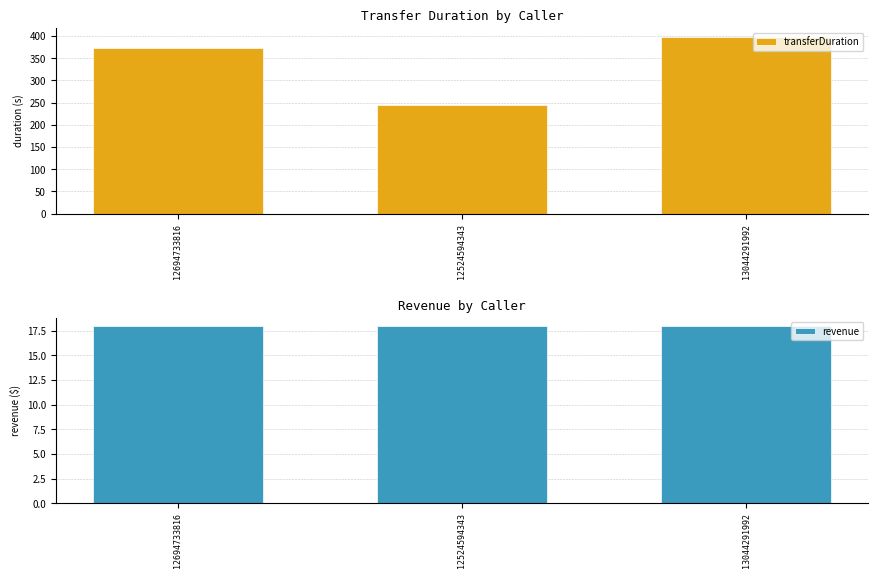

Which series has the largest range (max minus min)?

transferDuration